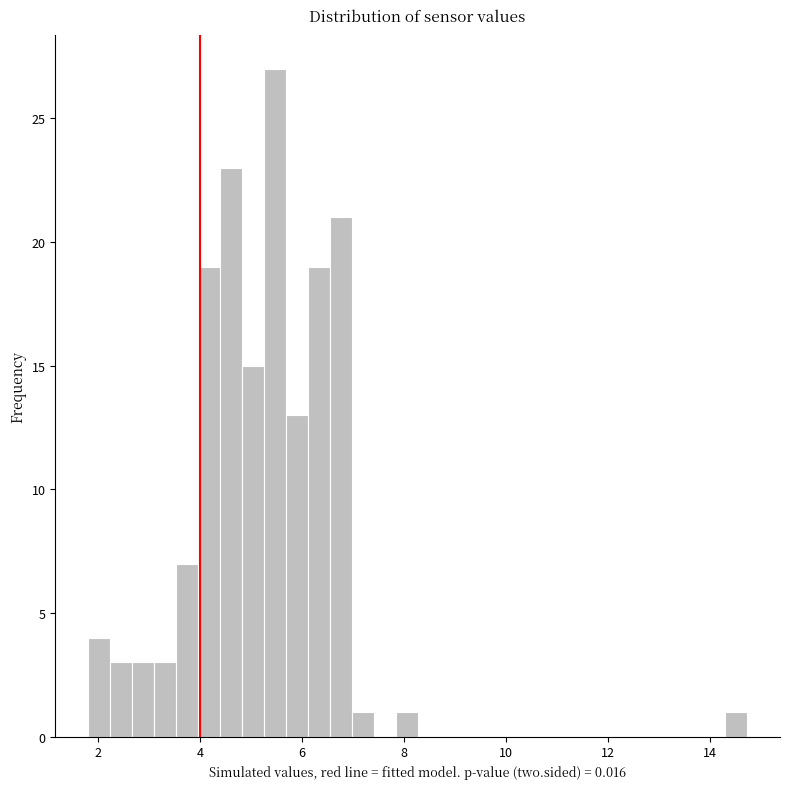

Read against the x-axis, roughly where is the centre of the tallest bar?

5.4